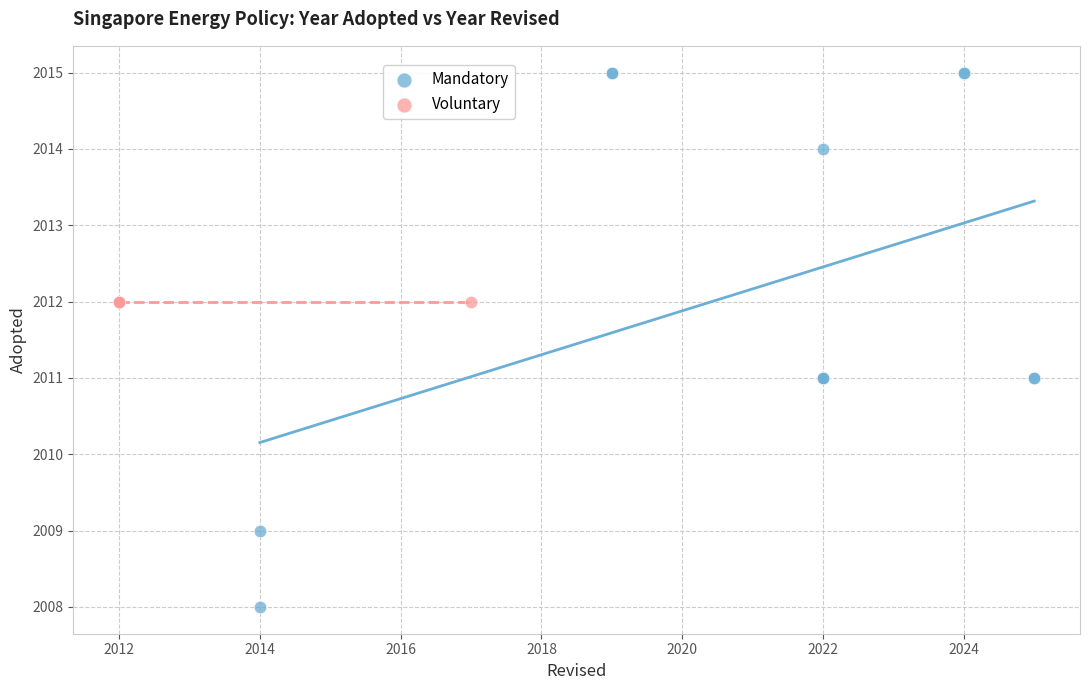

Which series reaches the minimum Y coordinate?

Mandatory